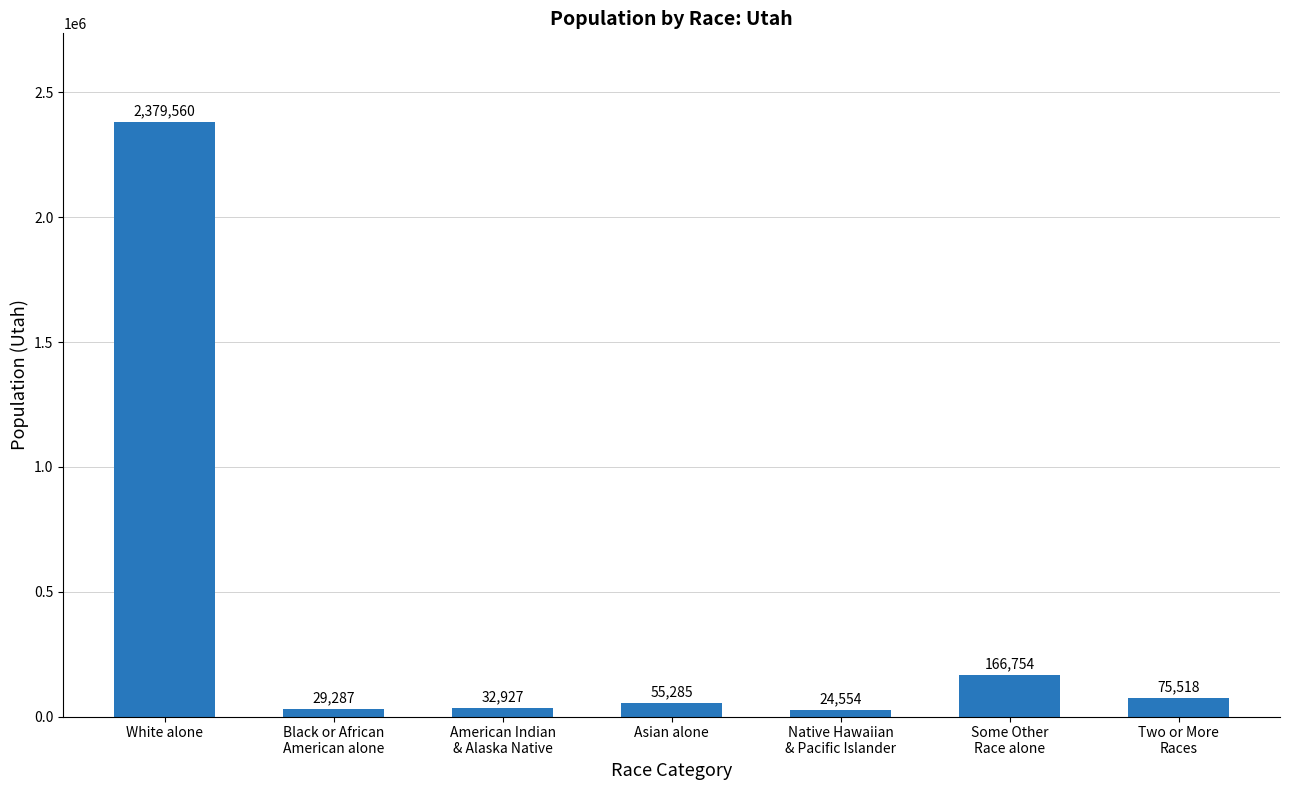

What is the greatest value displayed?

2379560